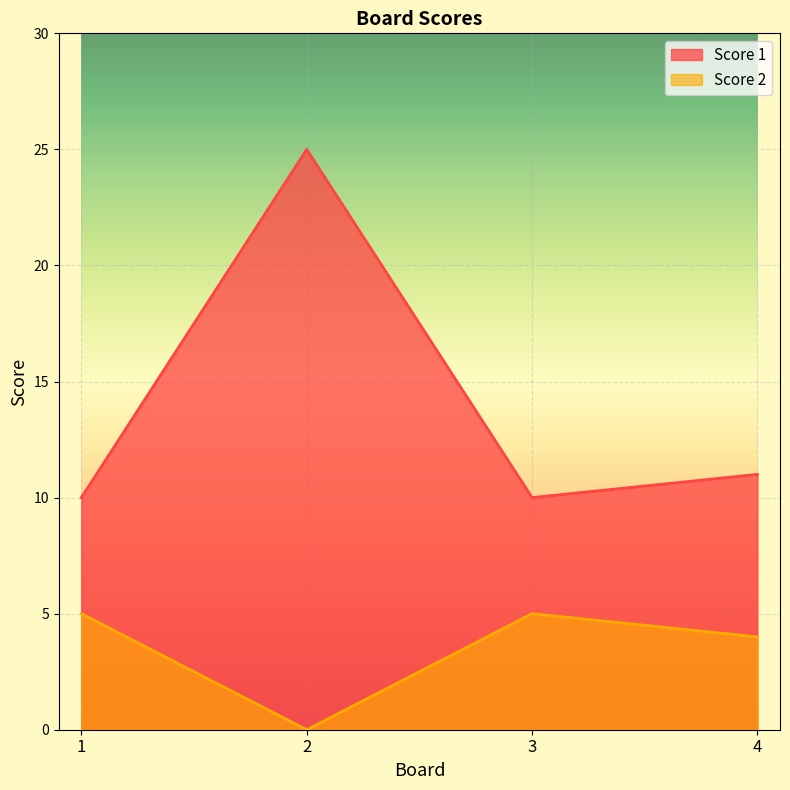

Which series has the largest total across all categories?

Score 1